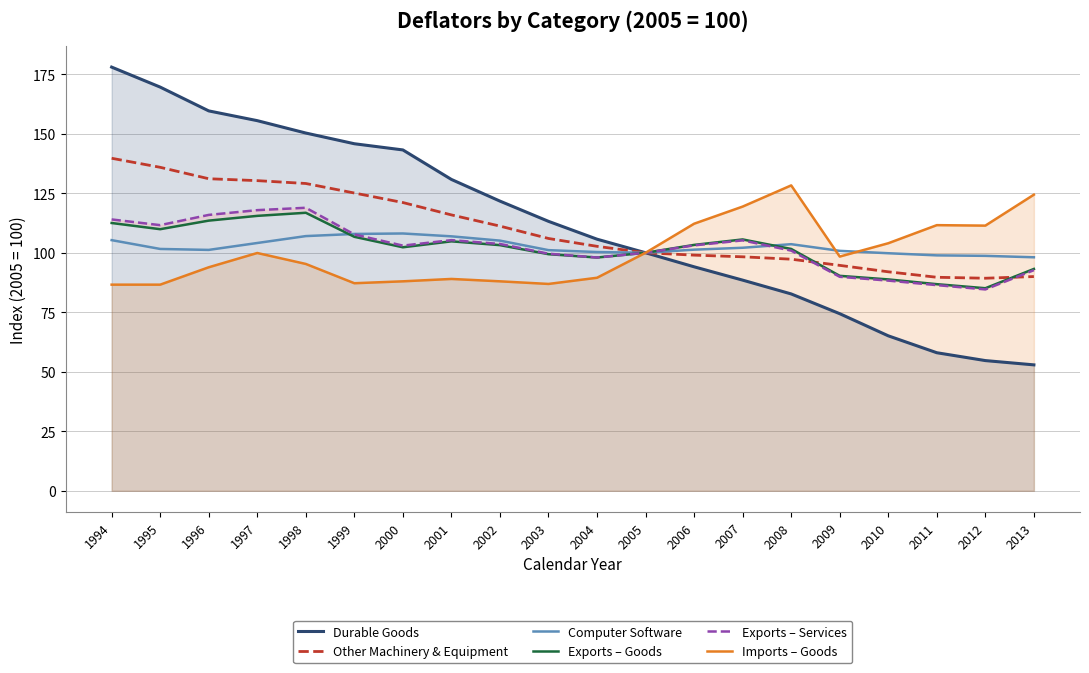

What are all the series names shown in the legend?

Durable Goods, Other Machinery & Equipment, Computer Software, Exports – Goods, Exports – Services, Imports – Goods